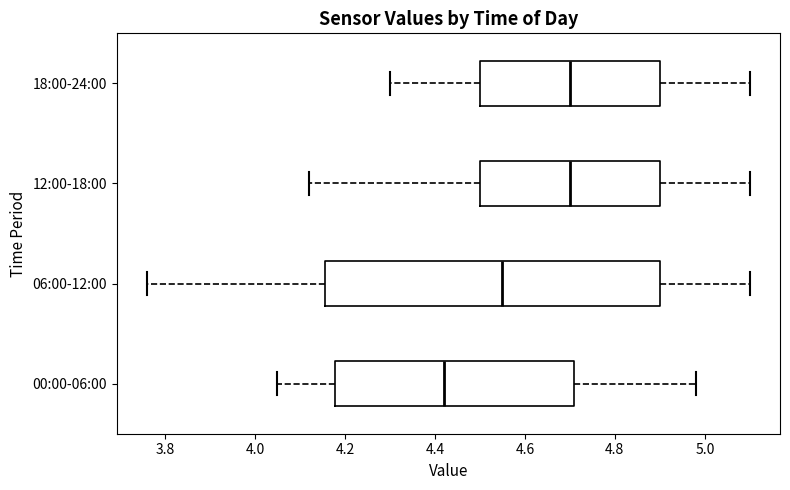

Reading bottom to top, transcribe this box plot: for each box, give where its median line is, the range the box spans, and where its two whiskers end, as read against the x-axis. The values are not printed on the chart, so give them approximately, as read against the axis.

00:00-06:00: median 4.42, box 4.18 to 4.72, whiskers 4.06 to 4.98
06:00-12:00: median 4.56, box 4.16 to 4.90, whiskers 3.76 to 5.10
12:00-18:00: median 4.70, box 4.50 to 4.90, whiskers 4.12 to 5.10
18:00-24:00: median 4.70, box 4.50 to 4.90, whiskers 4.30 to 5.10